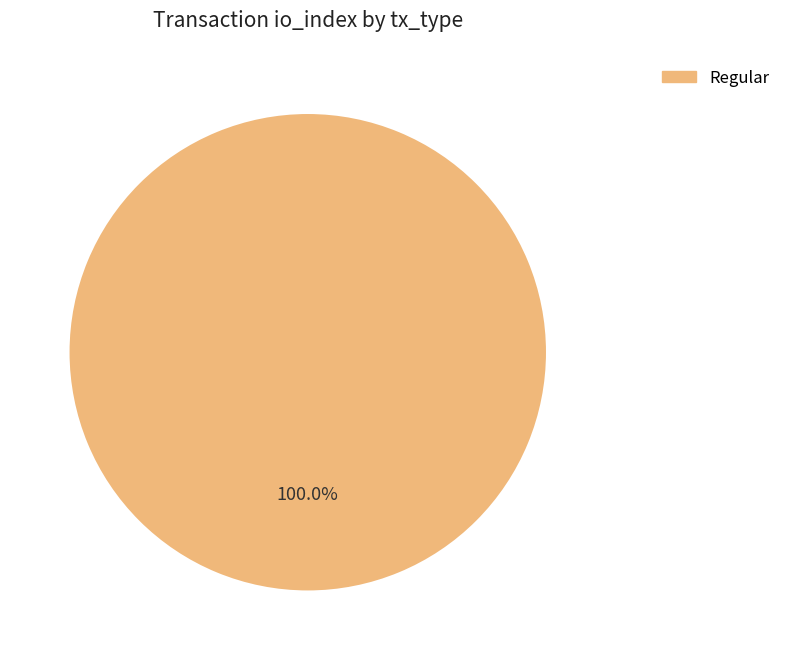

Which slice is the largest?

Regular